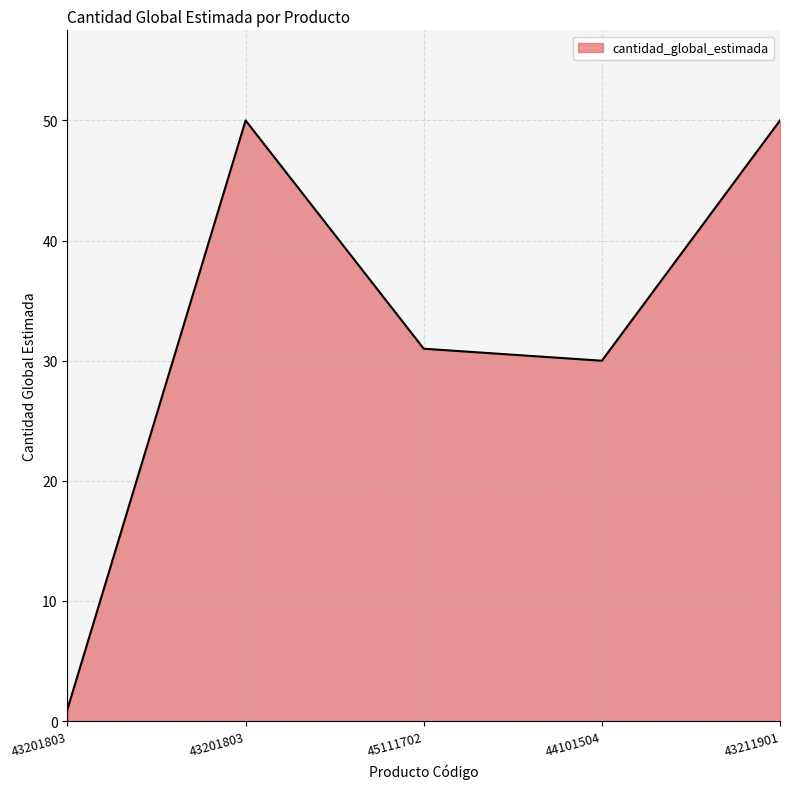

What is the label of the 5th point from the right?

43201803